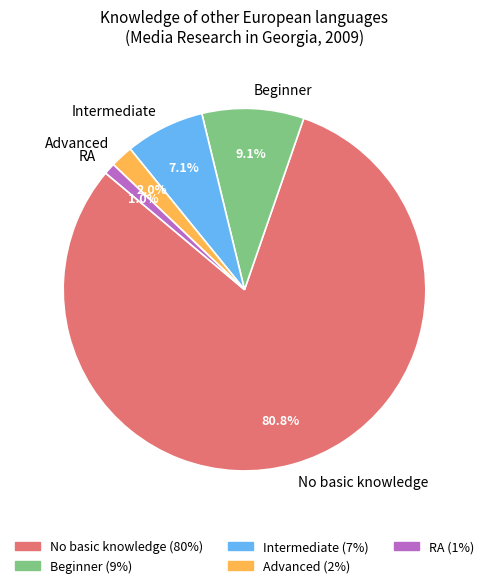

Which has a higher value, Intermediate or Advanced?

Intermediate